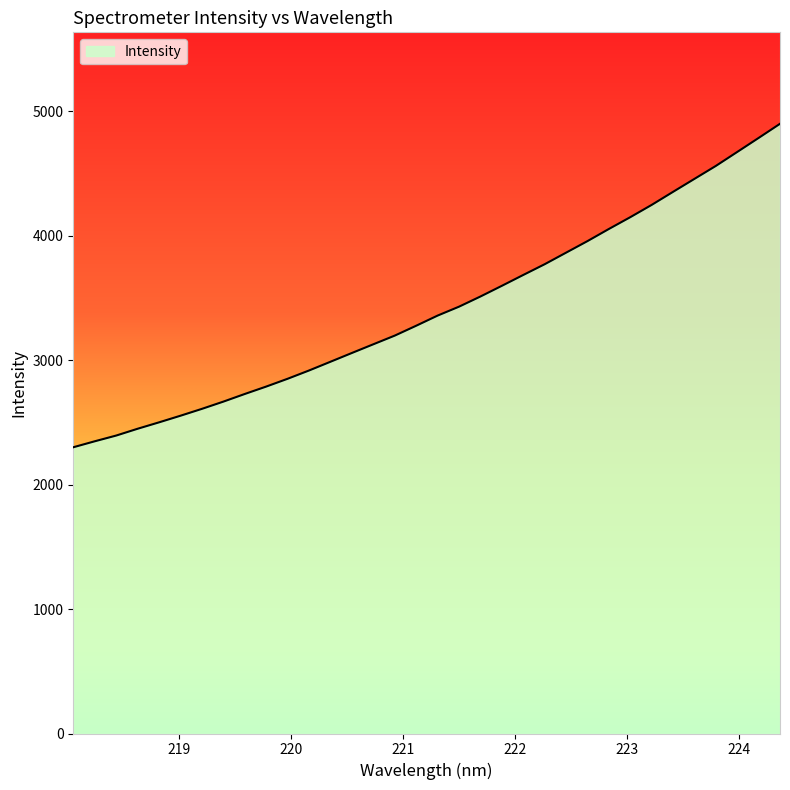

What is the smallest value displayed?

2299.5